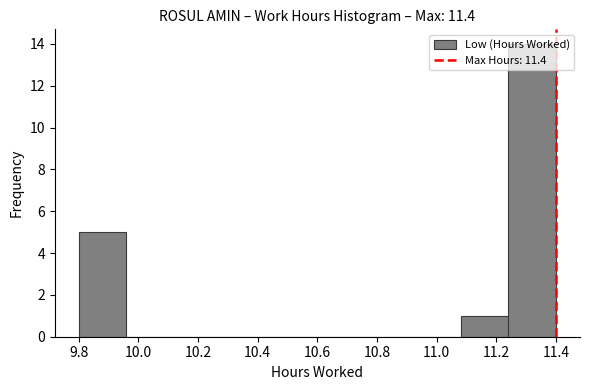

What is the height of the bar covering 11.08 to 11.24 on the x-axis? The values are not printed on the chart, so give them approximately, as read against the axis.

1